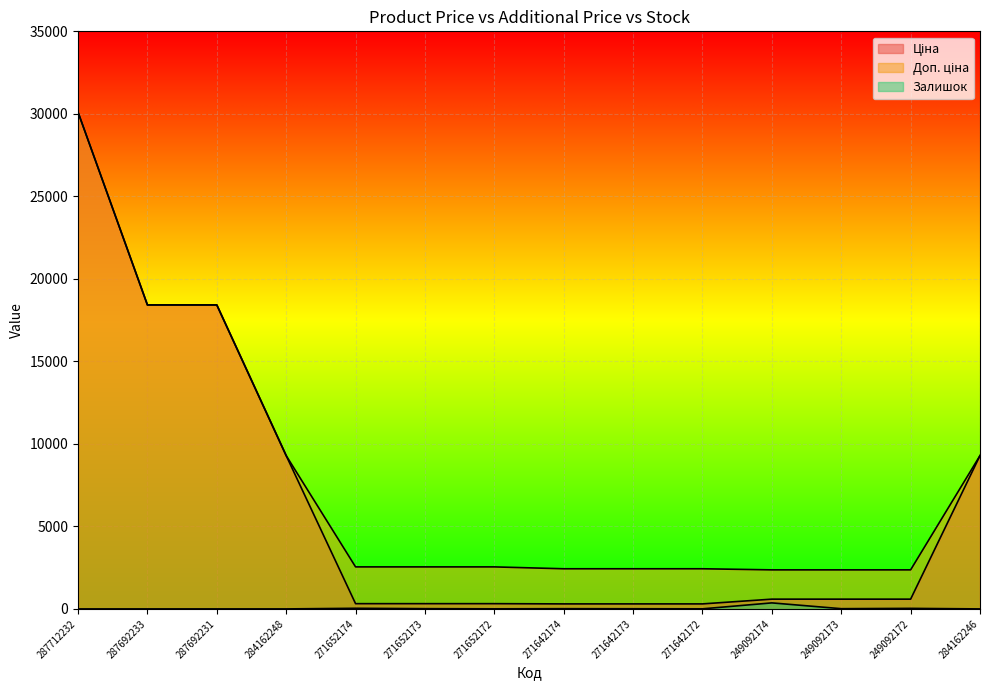

Count the number of data series in this chart.

3